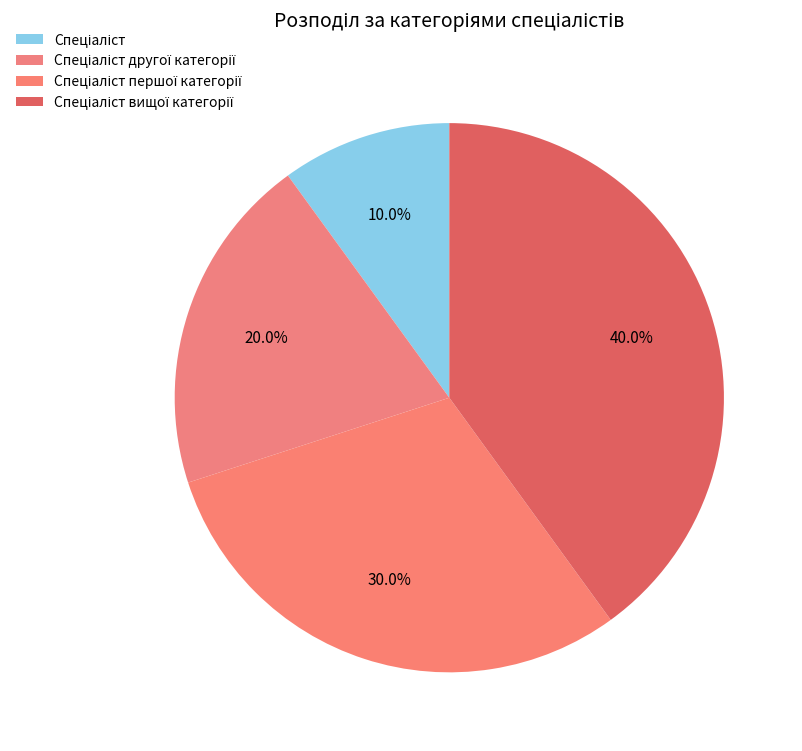

To the nearest percent, what portion does Спеціаліст першої категорії represent?

30%